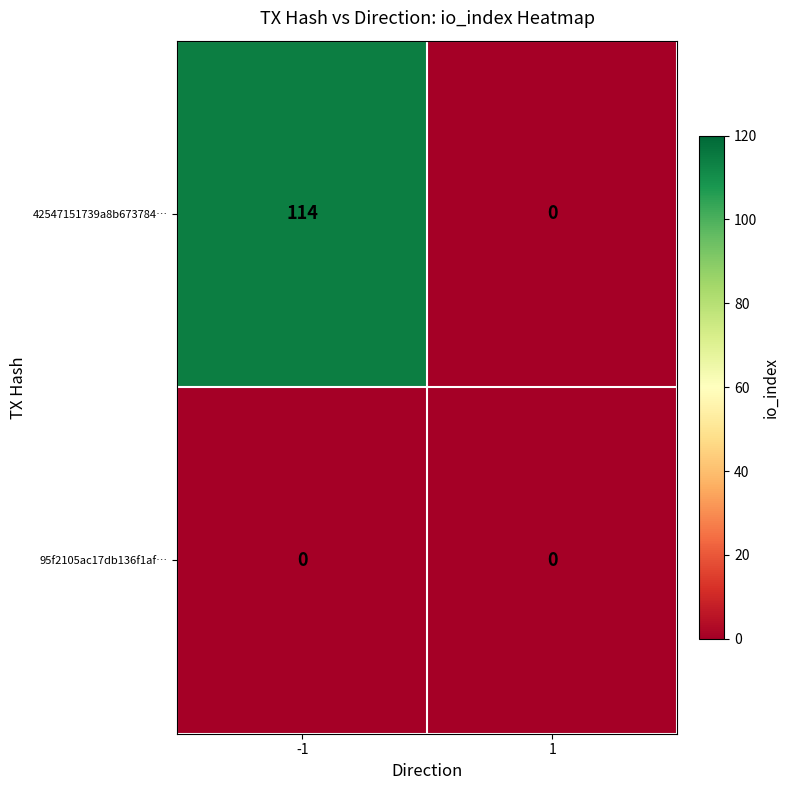

Reading left to right, transcribe all the data shown in this chart.

42547151739a8b673784…: 114	0
95f2105ac17db136f1af…: 0	0